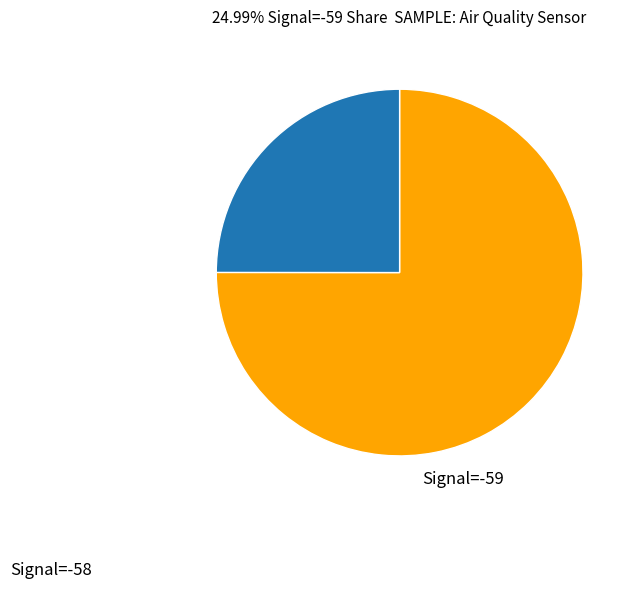

Does any single category account for the majority?

Yes